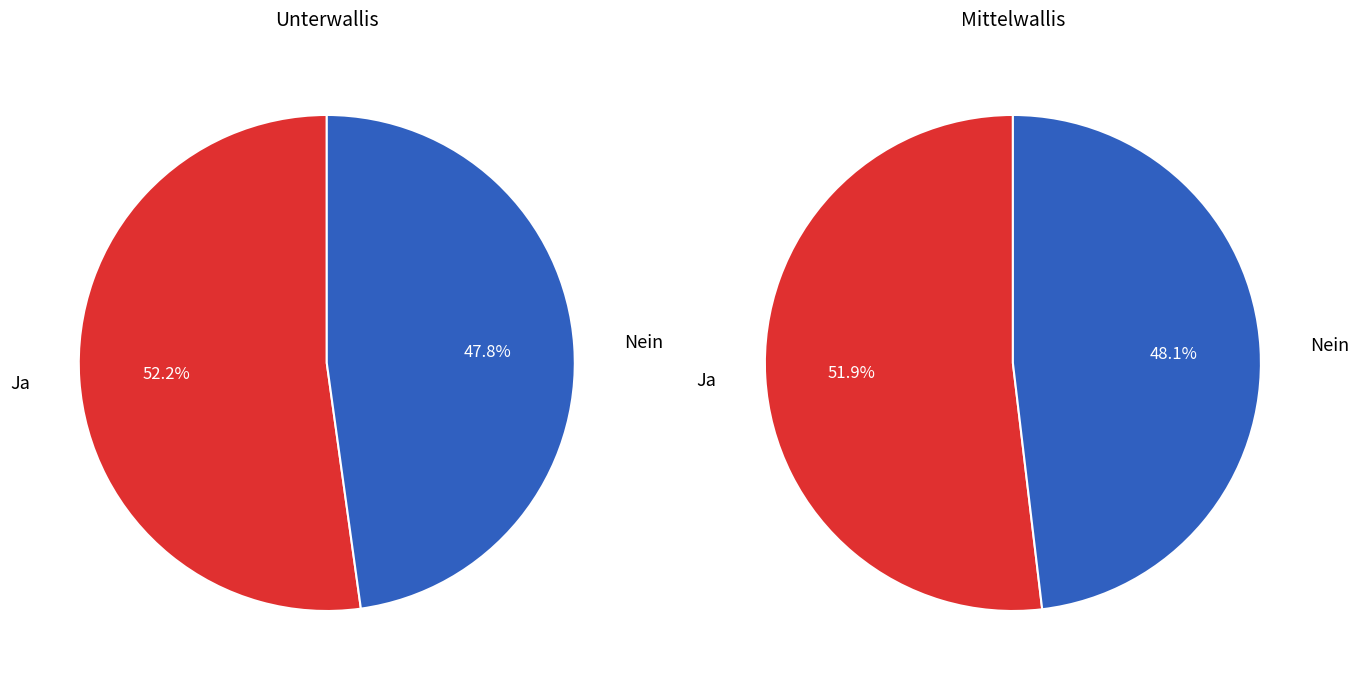

What portion of the pie excludes Ja?

47.8%